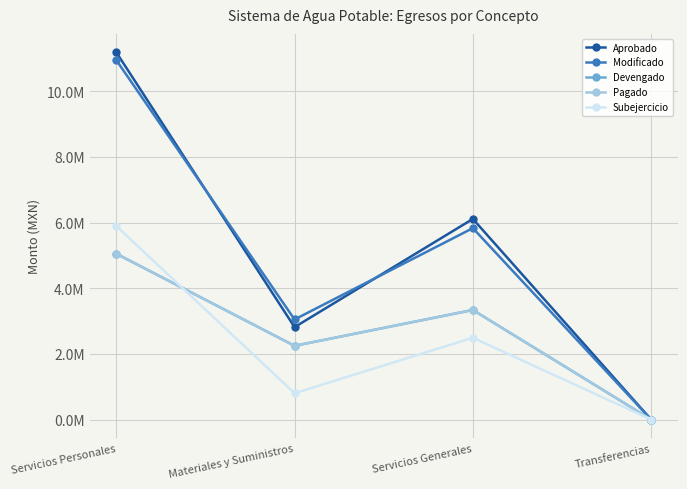

At which category is the sum across all series the highest?

Servicios Personales